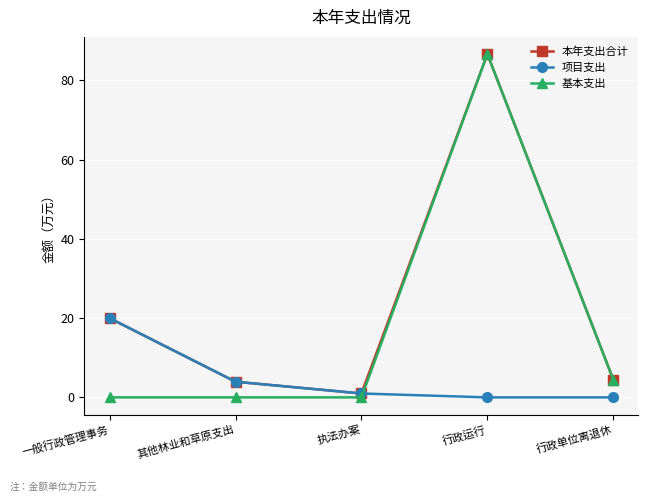

After their last crossing, which series has the higher values: 项目支出 or 基本支出?

基本支出